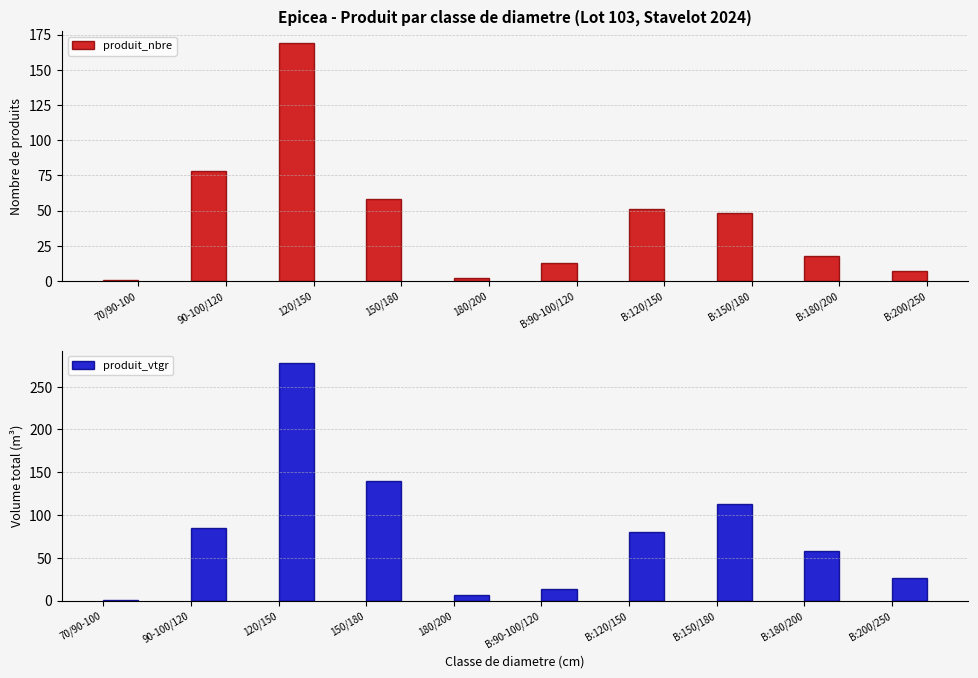

What is the approximate value of produit_vtgr at B:200/250?

26.3